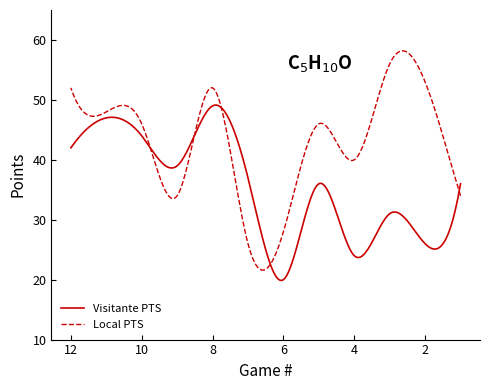

What is the smallest value displayed?

20